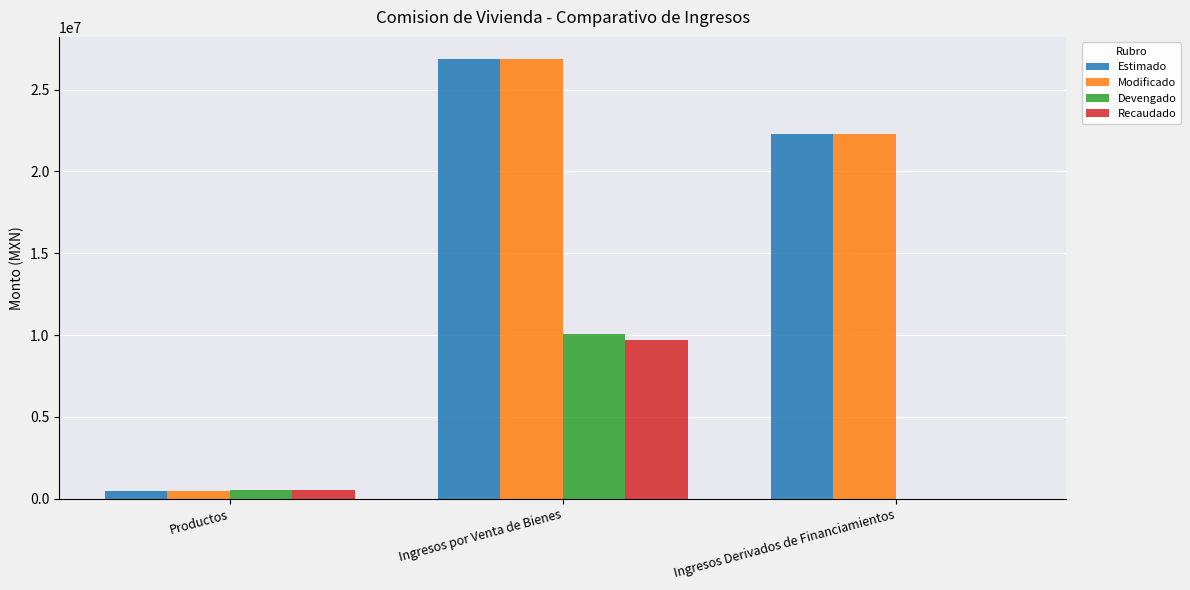

Reading right to left, what are all the values shown in this chart?

Estimado: Ingresos Derivados de Financiamientos=22300949.4	Ingresos por Venta de Bienes=26871848.2	Productos=480000.0
Modificado: Ingresos Derivados de Financiamientos=22300949.4	Ingresos por Venta de Bienes=26871848.2	Productos=480000.0
Devengado: Ingresos Derivados de Financiamientos=0.0	Ingresos por Venta de Bienes=10037760.6	Productos=547721.7
Recaudado: Ingresos Derivados de Financiamientos=0.0	Ingresos por Venta de Bienes=9717382.0	Productos=547721.7